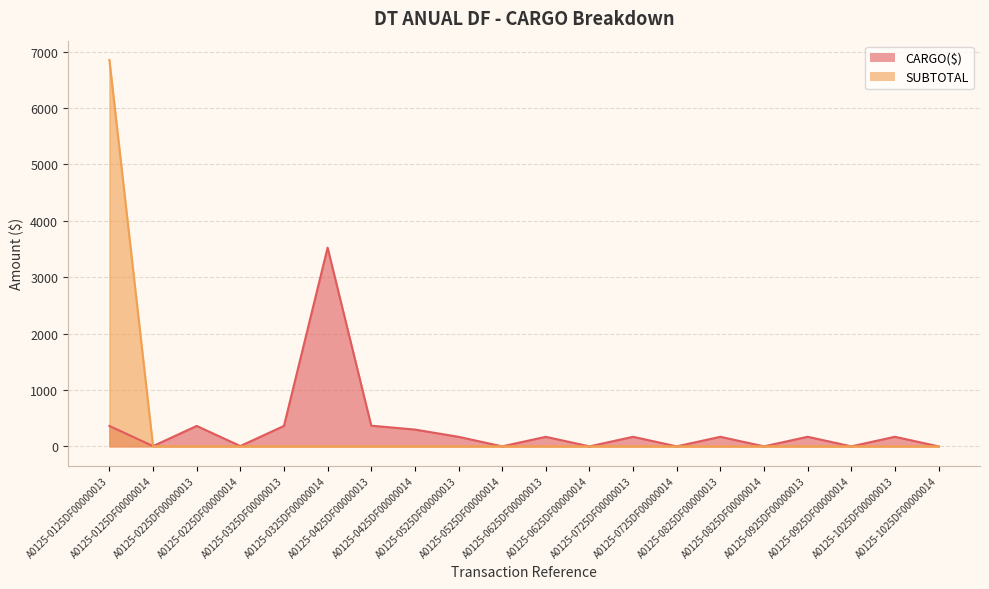

At which category does CARGO($) reach its first local valley?

A0125-0125DF00000014